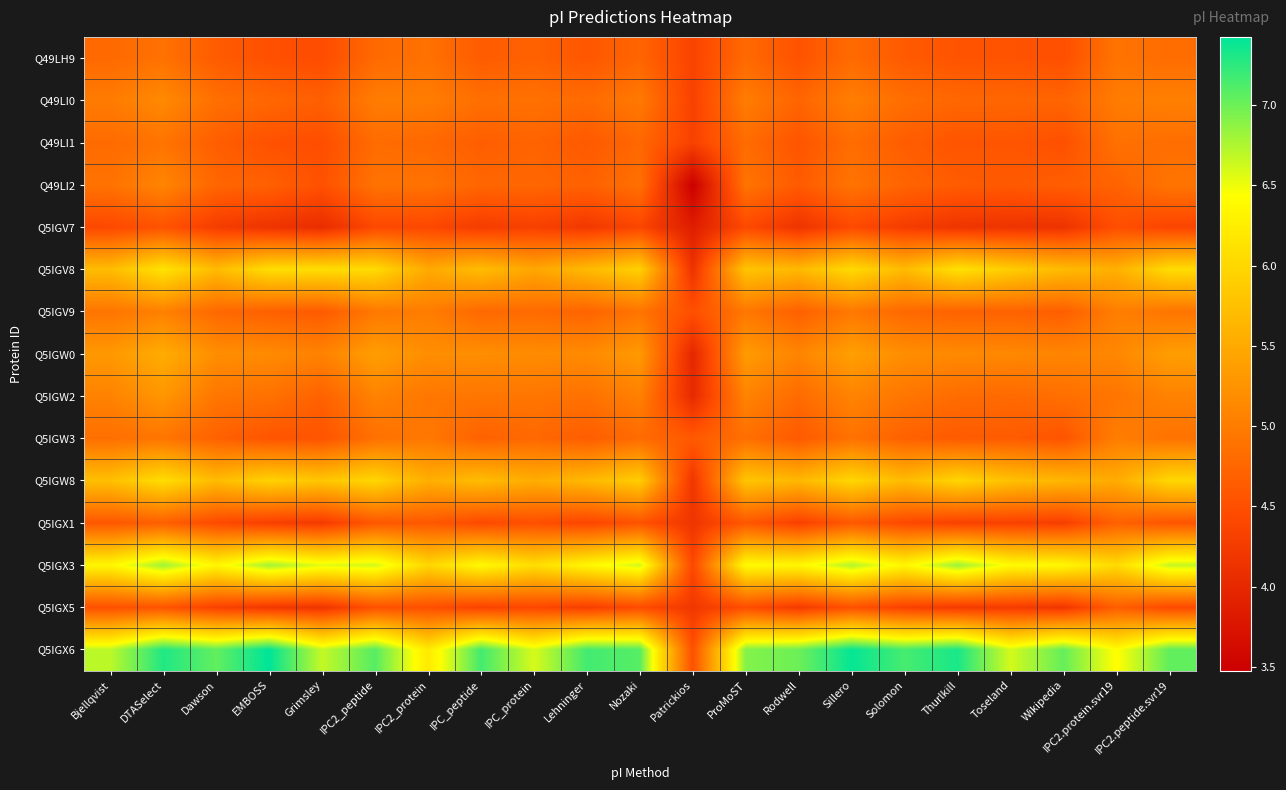

Reading left to right, transcribe all the data shown in this chart.

Q49LH9: Bjellqvist=4.8	DTASelect=4.9	Dawson=4.6	EMBOSS=4.5	Grimsley=4.5	IPC2_peptide=4.8	IPC2_protein=4.9	IPC_peptide=4.6	IPC_protein=4.7	Lehninger=4.6	Nozaki=4.7	Patrickios=4.4	ProMoST=4.8	Rodwell=4.5	Sillero=4.8	Solomon=4.6	Thurlkill=4.5	Toseland=4.5	Wikipedia=4.5	IPC2.protein.svr19=4.9	IPC2.peptide.svr19=4.8
Q49LI0: Bjellqvist=5.0	DTASelect=5.1	Dawson=4.9	EMBOSS=4.8	Grimsley=4.7	IPC2_peptide=5.0	IPC2_protein=5.0	IPC_peptide=4.9	IPC_protein=4.9	Lehninger=4.8	Nozaki=5.0	Patrickios=4.3	ProMoST=5.0	Rodwell=4.7	Sillero=5.0	Solomon=4.8	Thurlkill=4.8	Toseland=4.7	Wikipedia=4.7	IPC2.protein.svr19=5.0	IPC2.peptide.svr19=5.0
Q49LI1: Bjellqvist=4.8	DTASelect=4.9	Dawson=4.7	EMBOSS=4.5	Grimsley=4.5	IPC2_peptide=4.8	IPC2_protein=4.8	IPC_peptide=4.7	IPC_protein=4.7	Lehninger=4.6	Nozaki=4.8	Patrickios=4.3	ProMoST=4.8	Rodwell=4.6	Sillero=4.8	Solomon=4.6	Thurlkill=4.6	Toseland=4.6	Wikipedia=4.5	IPC2.protein.svr19=4.9	IPC2.peptide.svr19=4.8
Q49LI2: Bjellqvist=4.9	DTASelect=5.1	Dawson=4.7	EMBOSS=4.7	Grimsley=4.5	IPC2_peptide=4.9	IPC2_protein=4.9	IPC_peptide=4.7	IPC_protein=4.8	Lehninger=4.7	Nozaki=4.9	Patrickios=3.5	ProMoST=4.9	Rodwell=4.6	Sillero=4.9	Solomon=4.7	Thurlkill=4.6	Toseland=4.6	Wikipedia=4.7	IPC2.protein.svr19=4.7	IPC2.peptide.svr19=4.9
Q5IGV7: Bjellqvist=4.4	DTASelect=4.5	Dawson=4.3	EMBOSS=4.2	Grimsley=4.1	IPC2_peptide=4.4	IPC2_protein=4.4	IPC_peptide=4.3	IPC_protein=4.3	Lehninger=4.2	Nozaki=4.4	Patrickios=3.9	ProMoST=4.4	Rodwell=4.2	Sillero=4.4	Solomon=4.3	Thurlkill=4.2	Toseland=4.2	Wikipedia=4.1	IPC2.protein.svr19=4.5	IPC2.peptide.svr19=4.4
Q5IGV8: Bjellqvist=5.7	DTASelect=6.1	Dawson=5.7	EMBOSS=6.1	Grimsley=6.1	IPC2_peptide=6.0	IPC2_protein=5.5	IPC_peptide=5.7	IPC_protein=5.5	Lehninger=5.7	Nozaki=5.9	Patrickios=4.1	ProMoST=5.8	Rodwell=5.7	Sillero=6.0	Solomon=5.7	Thurlkill=6.1	Toseland=5.9	Wikipedia=5.7	IPC2.protein.svr19=5.6	IPC2.peptide.svr19=6.1
Q5IGV9: Bjellqvist=4.9	DTASelect=5.0	Dawson=4.8	EMBOSS=4.7	Grimsley=4.6	IPC2_peptide=5.0	IPC2_protein=5.0	IPC_peptide=4.8	IPC_protein=4.8	Lehninger=4.7	Nozaki=4.9	Patrickios=4.5	ProMoST=4.9	Rodwell=4.7	Sillero=5.0	Solomon=4.8	Thurlkill=4.7	Toseland=4.7	Wikipedia=4.7	IPC2.protein.svr19=5.0	IPC2.peptide.svr19=4.9
Q5IGW0: Bjellqvist=5.3	DTASelect=5.5	Dawson=5.2	EMBOSS=5.2	Grimsley=5.1	IPC2_peptide=5.4	IPC2_protein=5.2	IPC_peptide=5.2	IPC_protein=5.2	Lehninger=5.2	Nozaki=5.3	Patrickios=4.0	ProMoST=5.3	Rodwell=5.1	Sillero=5.4	Solomon=5.2	Thurlkill=5.1	Toseland=5.1	Wikipedia=5.1	IPC2.protein.svr19=5.1	IPC2.peptide.svr19=5.4
Q5IGW2: Bjellqvist=5.1	DTASelect=5.3	Dawson=4.9	EMBOSS=4.9	Grimsley=4.7	IPC2_peptide=5.1	IPC2_protein=4.9	IPC_peptide=4.9	IPC_protein=4.9	Lehninger=4.9	Nozaki=5.0	Patrickios=4.0	ProMoST=5.1	Rodwell=4.8	Sillero=5.1	Solomon=4.9	Thurlkill=4.8	Toseland=4.8	Wikipedia=4.9	IPC2.protein.svr19=4.9	IPC2.peptide.svr19=5.1
Q5IGW3: Bjellqvist=4.9	DTASelect=4.9	Dawson=4.7	EMBOSS=4.6	Grimsley=4.5	IPC2_peptide=4.9	IPC2_protein=5.0	IPC_peptide=4.7	IPC_protein=4.8	Lehninger=4.6	Nozaki=4.8	Patrickios=4.6	ProMoST=4.9	Rodwell=4.6	Sillero=4.9	Solomon=4.7	Thurlkill=4.6	Toseland=4.6	Wikipedia=4.5	IPC2.protein.svr19=5.0	IPC2.peptide.svr19=4.9
Q5IGW8: Bjellqvist=5.7	DTASelect=6.1	Dawson=5.7	EMBOSS=5.9	Grimsley=5.8	IPC2_peptide=6.0	IPC2_protein=5.5	IPC_peptide=5.7	IPC_protein=5.5	Lehninger=5.7	Nozaki=5.9	Patrickios=4.2	ProMoST=5.8	Rodwell=5.7	Sillero=6.0	Solomon=5.7	Thurlkill=6.0	Toseland=5.8	Wikipedia=5.6	IPC2.protein.svr19=5.5	IPC2.peptide.svr19=6.0
Q5IGX1: Bjellqvist=4.6	DTASelect=4.7	Dawson=4.4	EMBOSS=4.3	Grimsley=4.2	IPC2_peptide=4.6	IPC2_protein=4.6	IPC_peptide=4.4	IPC_protein=4.5	Lehninger=4.4	Nozaki=4.5	Patrickios=4.2	ProMoST=4.6	Rodwell=4.3	Sillero=4.6	Solomon=4.4	Thurlkill=4.3	Toseland=4.3	Wikipedia=4.3	IPC2.protein.svr19=4.7	IPC2.peptide.svr19=4.6
Q5IGX3: Bjellqvist=6.4	DTASelect=6.8	Dawson=6.4	EMBOSS=6.8	Grimsley=6.5	IPC2_peptide=6.6	IPC2_protein=6.0	IPC_peptide=6.4	IPC_protein=6.1	Lehninger=6.4	Nozaki=6.6	Patrickios=4.4	ProMoST=6.4	Rodwell=6.4	Sillero=6.7	Solomon=6.4	Thurlkill=6.8	Toseland=6.4	Wikipedia=6.4	IPC2.protein.svr19=6.0	IPC2.peptide.svr19=6.7
Q5IGX5: Bjellqvist=4.5	DTASelect=4.5	Dawson=4.3	EMBOSS=4.2	Grimsley=4.2	IPC2_peptide=4.5	IPC2_protein=4.5	IPC_peptide=4.3	IPC_protein=4.4	Lehninger=4.3	Nozaki=4.4	Patrickios=4.2	ProMoST=4.5	Rodwell=4.2	Sillero=4.5	Solomon=4.3	Thurlkill=4.2	Toseland=4.3	Wikipedia=4.2	IPC2.protein.svr19=4.7	IPC2.peptide.svr19=4.4
Q5IGX6: Bjellqvist=6.7	DTASelect=7.3	Dawson=7.0	EMBOSS=7.4	Grimsley=6.7	IPC2_peptide=7.1	IPC2_protein=6.2	IPC_peptide=7.2	IPC_protein=6.6	Lehninger=7.2	Nozaki=7.1	Patrickios=4.5	ProMoST=6.9	Rodwell=7.0	Sillero=7.4	Solomon=7.1	Thurlkill=7.3	Toseland=6.6	Wikipedia=7.0	IPC2.protein.svr19=6.4	IPC2.peptide.svr19=7.0